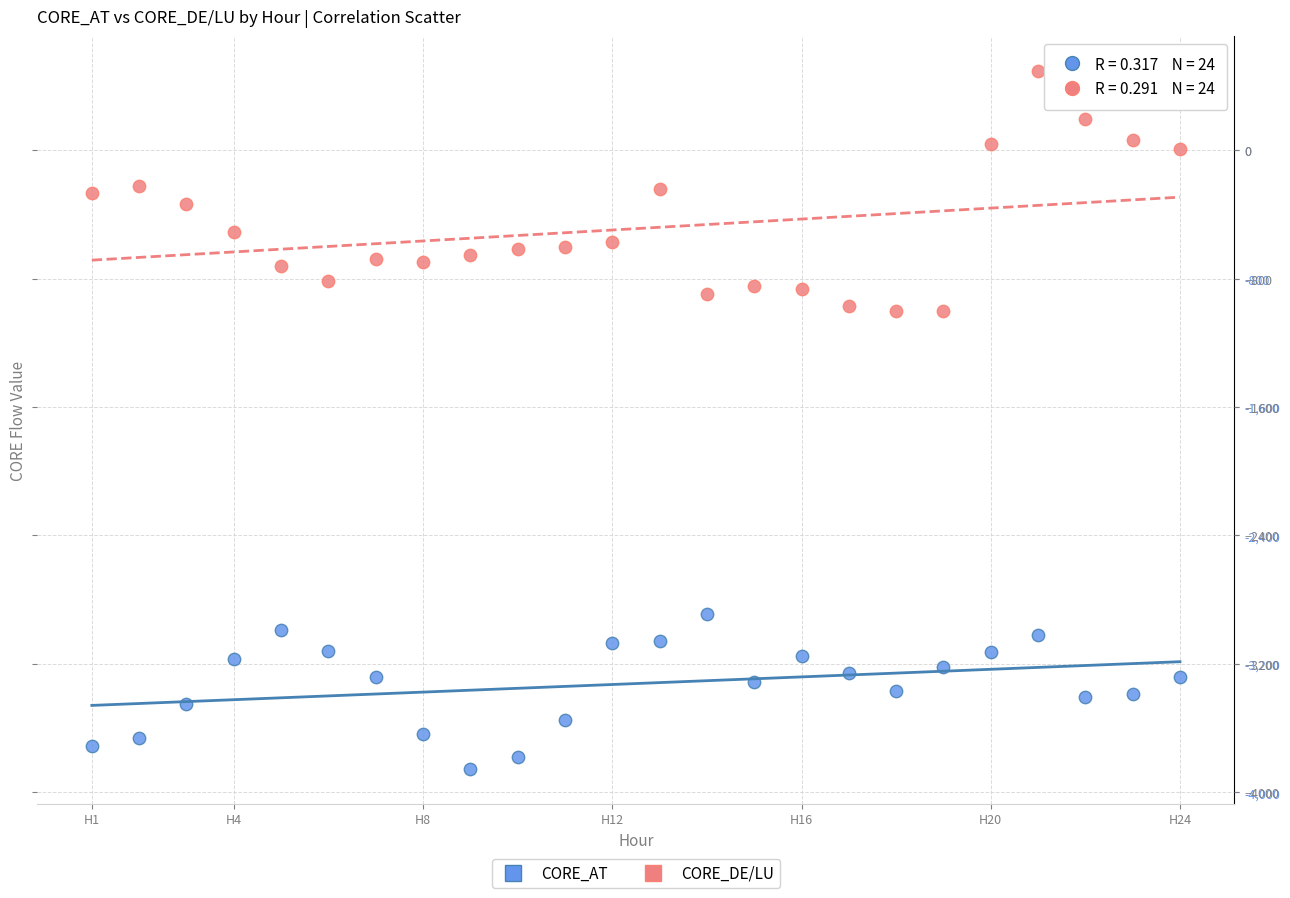

Across all data points, what is the range of Y values (max minus min)?

4346